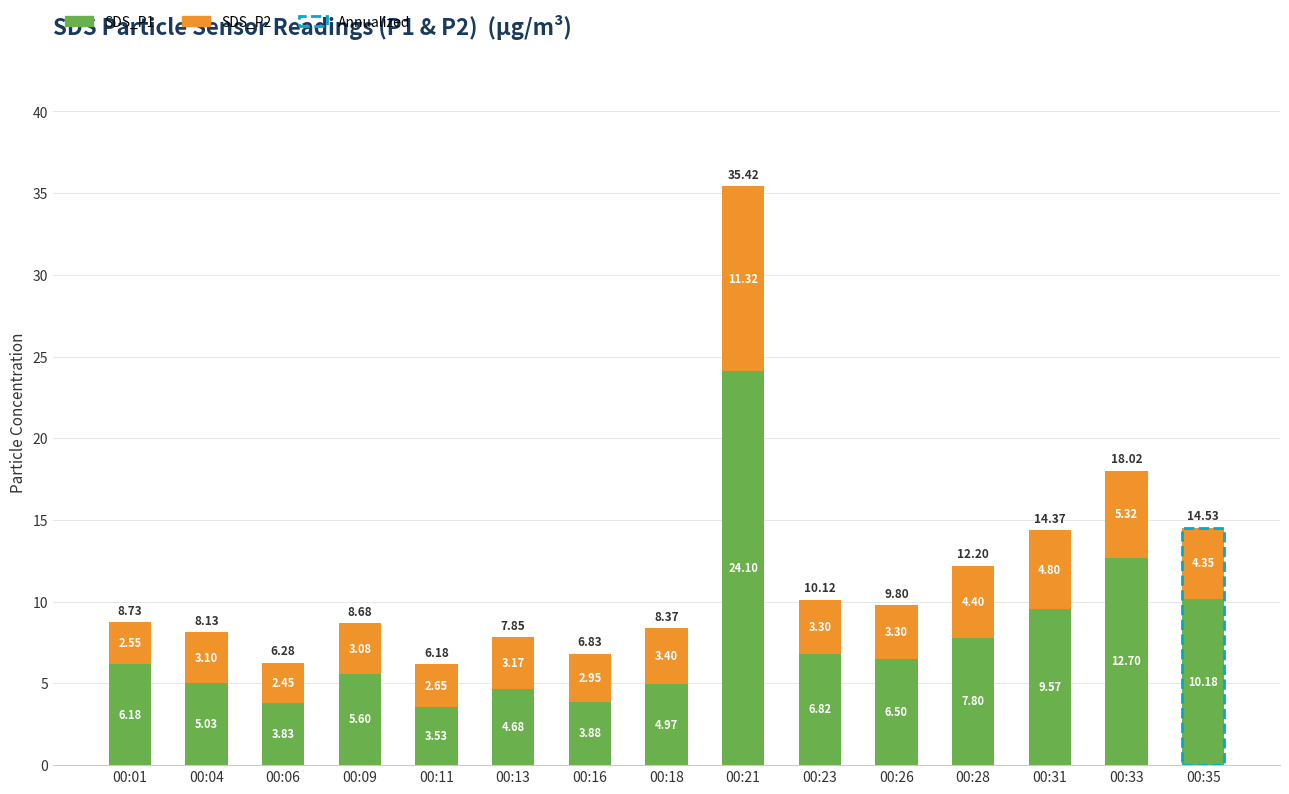

List the labels in order of SDS_P1 value, smallest first.

00:11, 00:06, 00:16, 00:13, 00:18, 00:04, 00:09, 00:01, 00:26, 00:23, 00:28, 00:31, 00:35, 00:33, 00:21